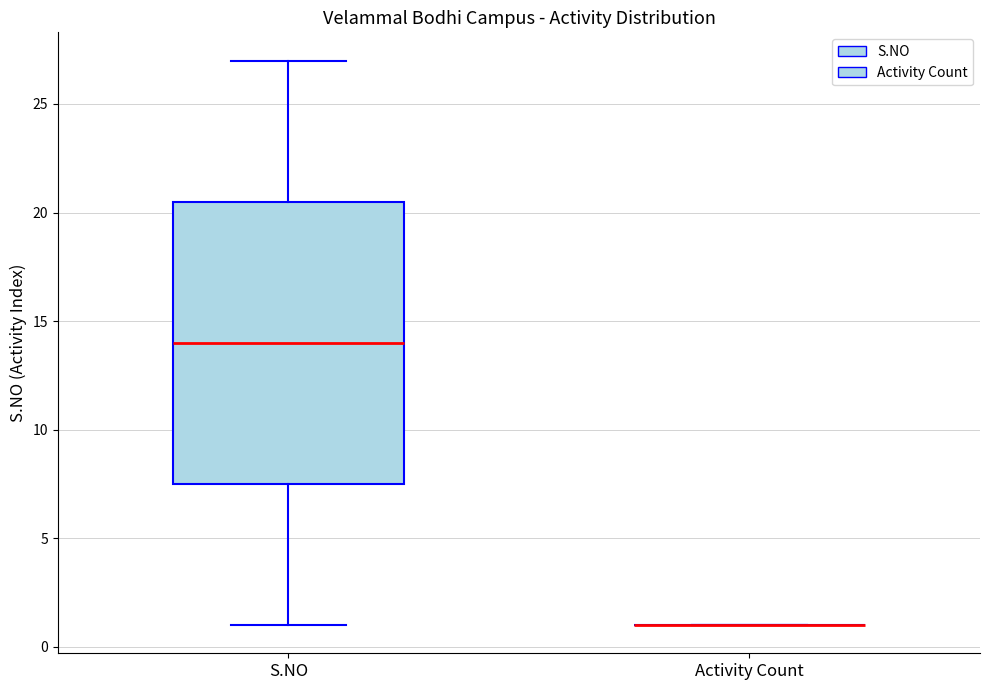

Where is the lower edge of the box for S.NO on the y-axis? The values are not printed on the chart, so give them approximately, as read against the axis.

7.5